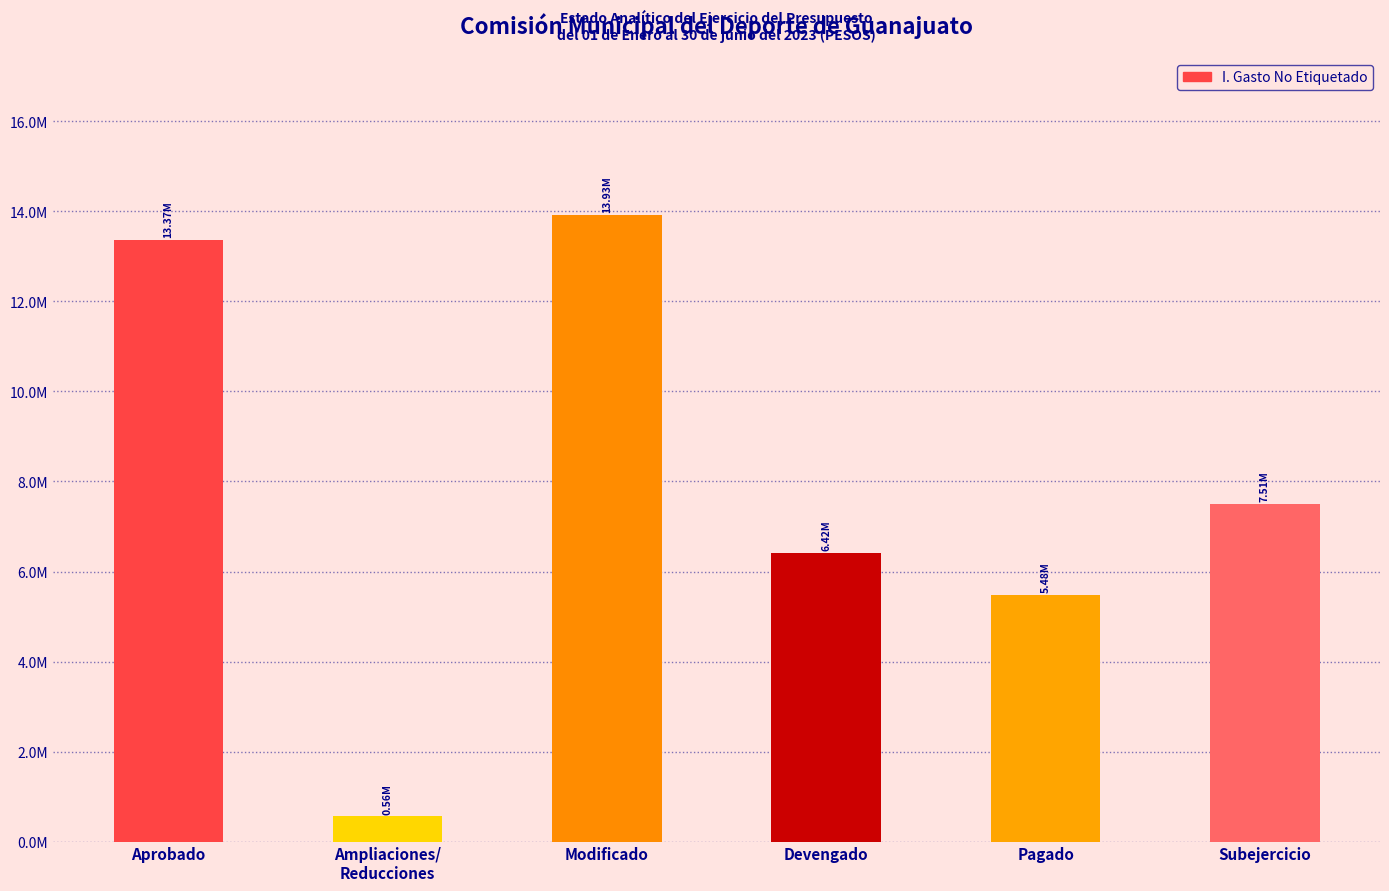

What is the value of the 5th bar from the left?

5480632.9